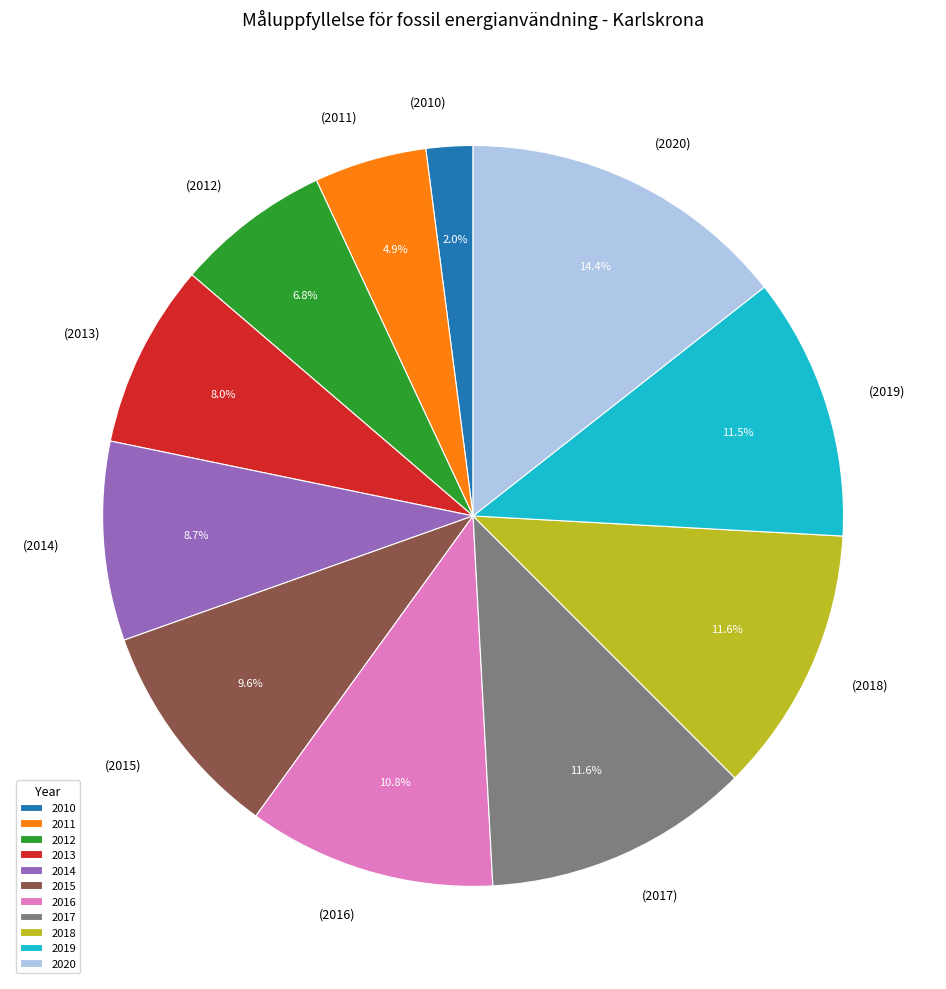

What portion of the pie excludes 2020?

85.6%